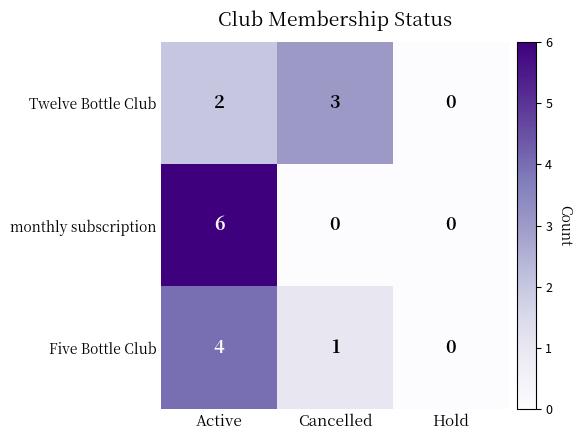

At which category does the chart reach its peak across all series?

Active